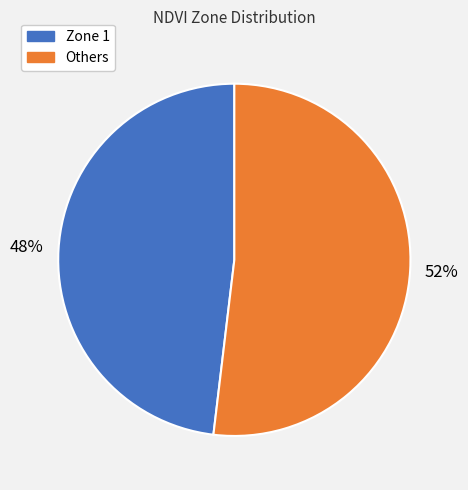

Is there a majority slice in this chart?

Yes